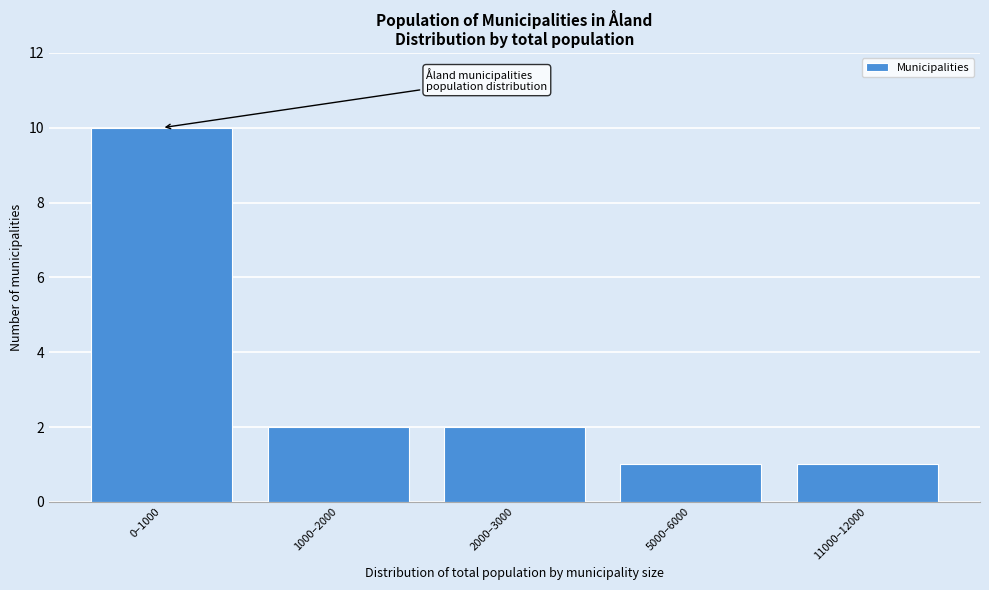

Reading left to right, list all the values displayed in this chart.

10	2	2	1	1